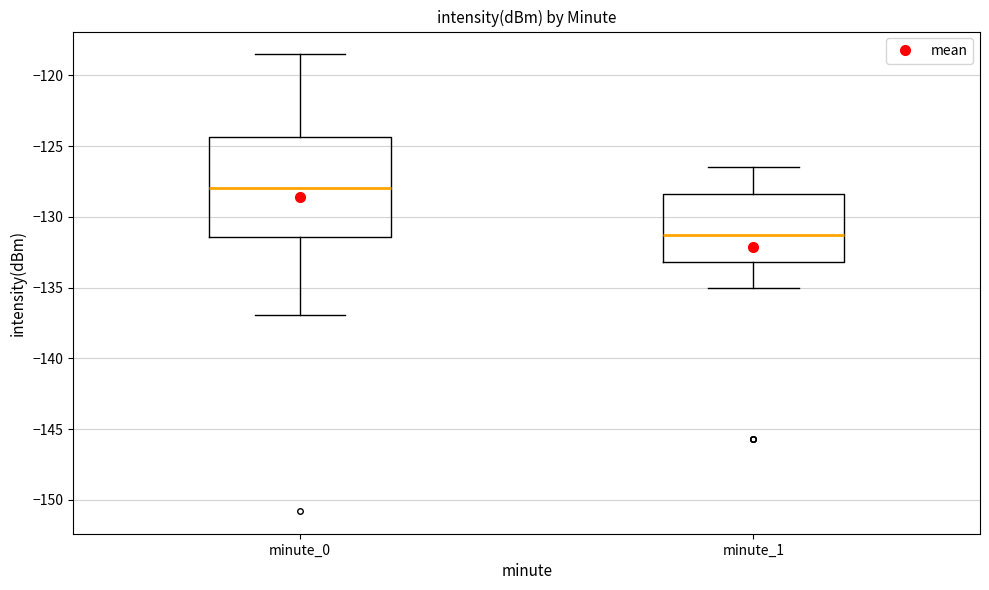

Where does the lower whisker of the box for minute_1 end on the y-axis? The values are not printed on the chart, so give them approximately, as read against the axis.

-135.0